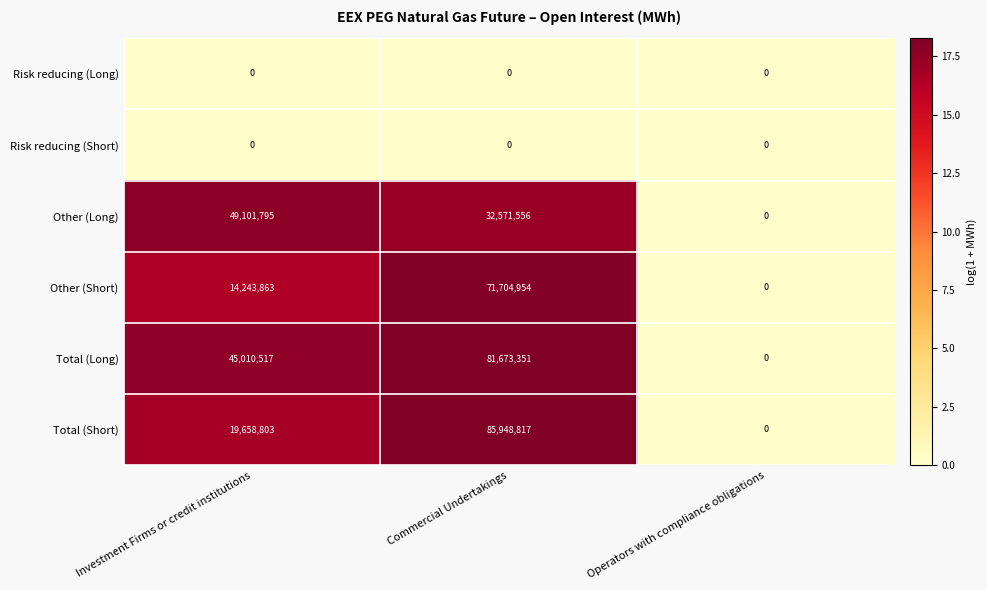

What is the approximate value of Total (Short) at Commercial Undertakings, to the nearest 100?

85948800